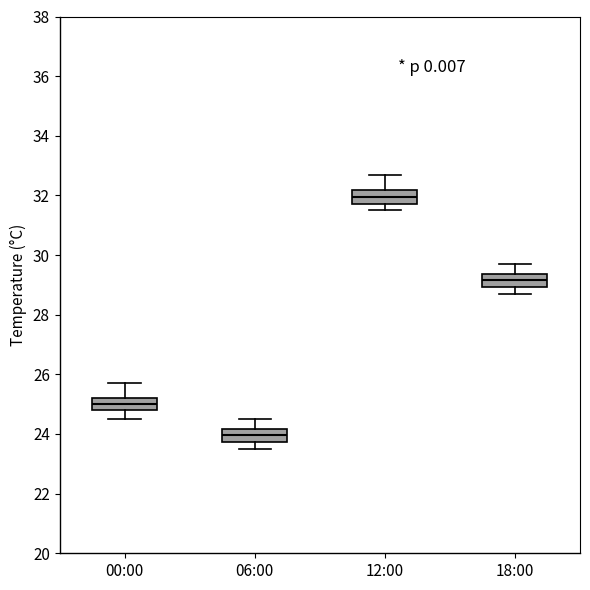

Reading left to right, transcribe this box plot: for each box, give where its median line is, the range the box spans, and where its two whiskers end, as read against the y-axis. The values are not printed on the chart, so give them approximately, as read against the axis.

00:00: median 25.0, box 24.8 to 25.2, whiskers 24.6 to 25.8
06:00: median 24.0, box 23.8 to 24.2, whiskers 23.6 to 24.6
12:00: median 32.0, box 31.8 to 32.2, whiskers 31.6 to 32.8
18:00: median 29.2, box 29.0 to 29.4, whiskers 28.8 to 29.8